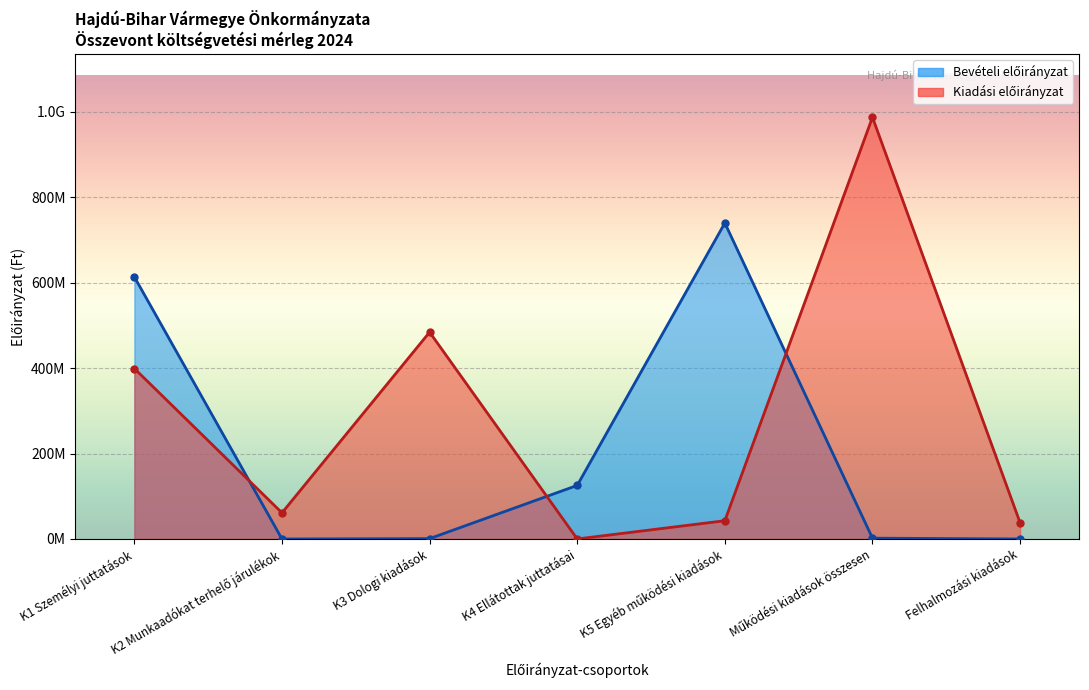

True or false: the data has more than 0 interior local peaks.

True